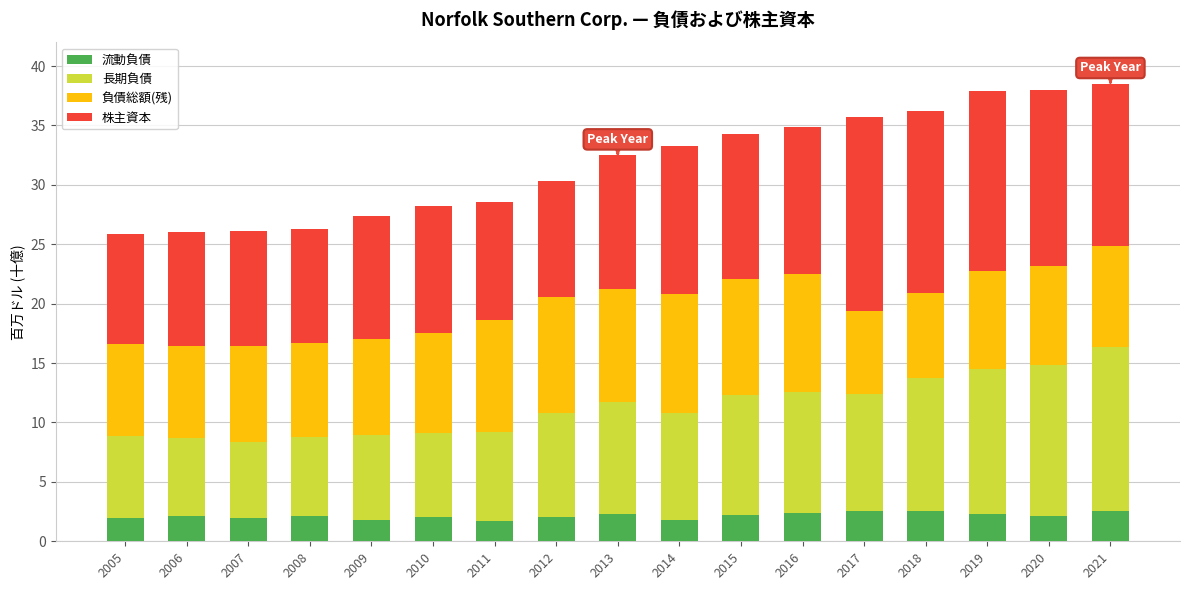

Read the 流動負債 value at 2013.

2.3